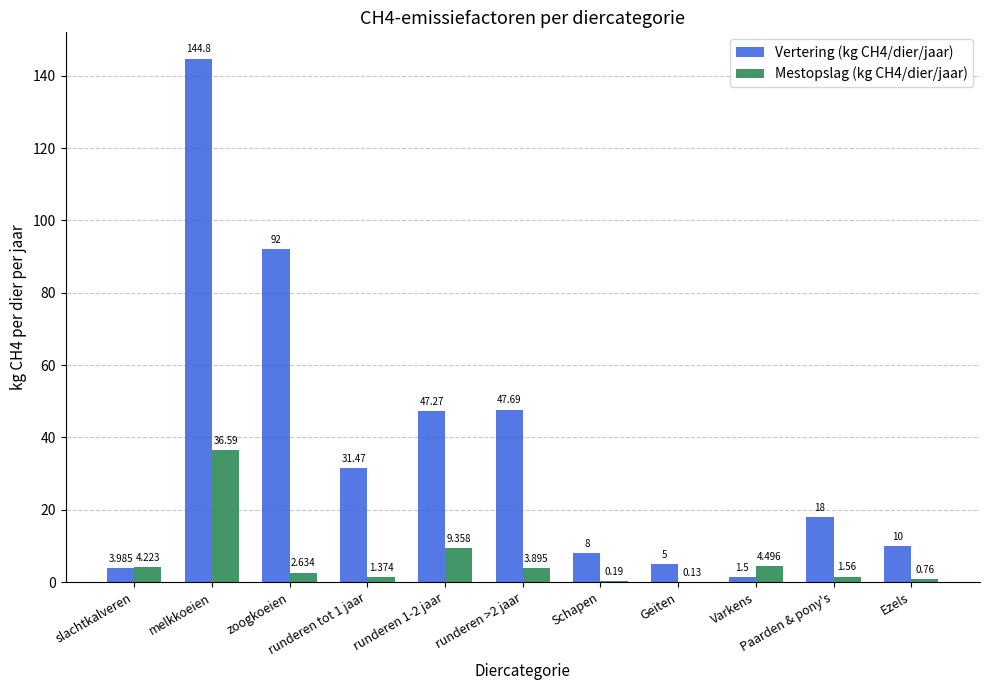

What is the label of the 7th bar from the left?

Schapen